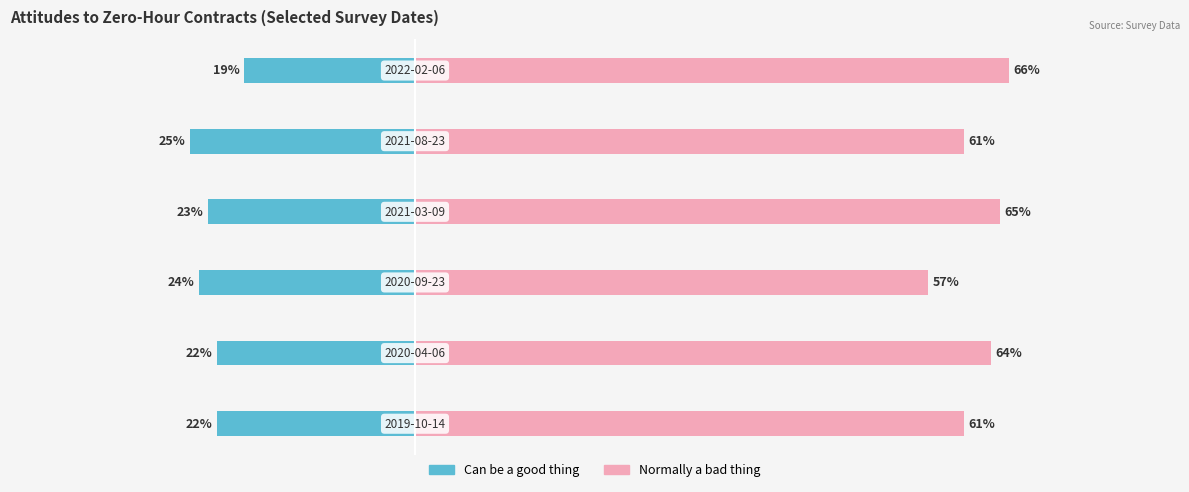

What is the approximate value of Normally a bad thing at 4?

0.6